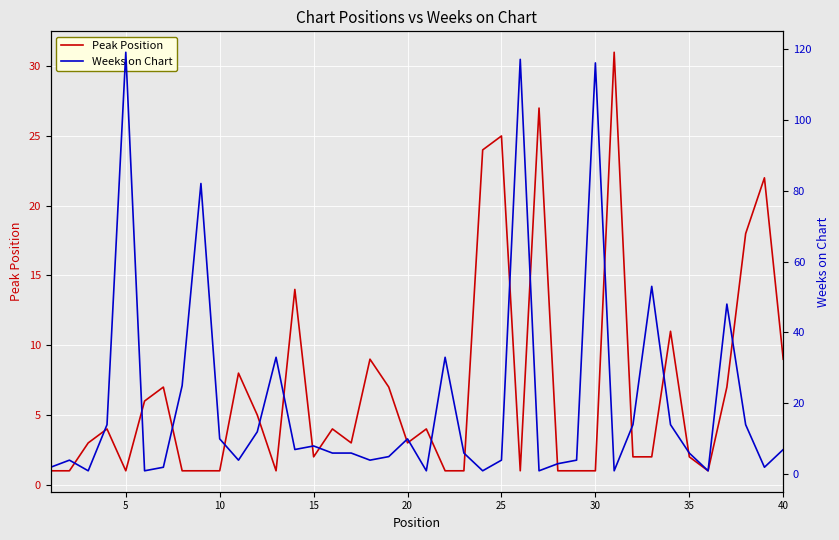

The Peak Position series shows 1 at 30. True or false?

True